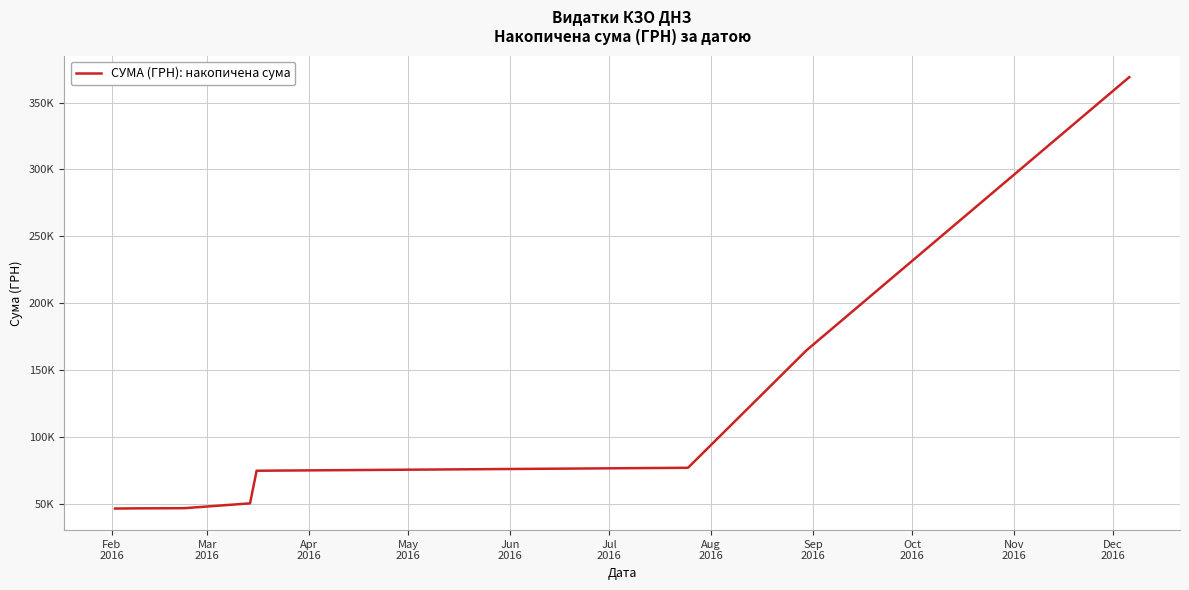

Is this an area chart (filled region under the line)?

No